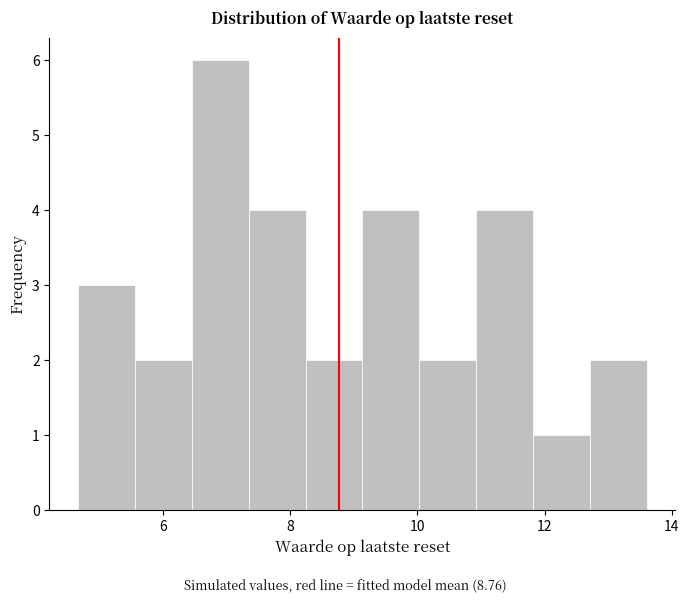

What is the height of the bar covering 10.0 to 11.0 on the x-axis? Neither the bar edges nor the heights are printed on the chart, so give them approximately, as read against the axes.

2